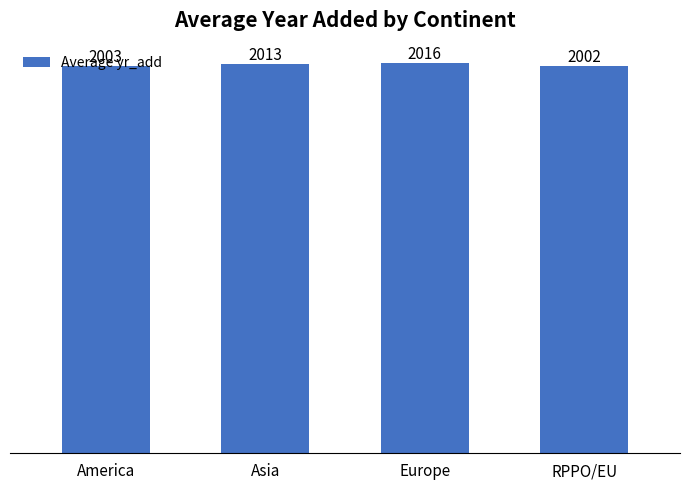

What is the value of the 3rd bar from the left?

2016